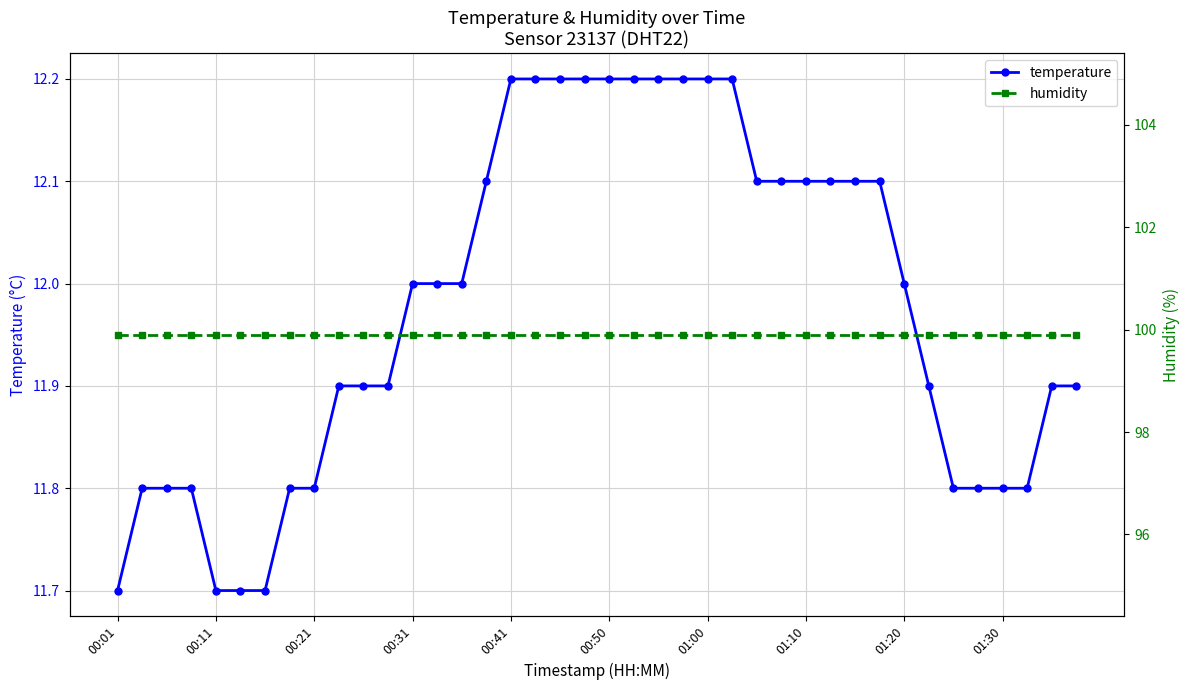

At how many categories does at least one series exceed 41?

40